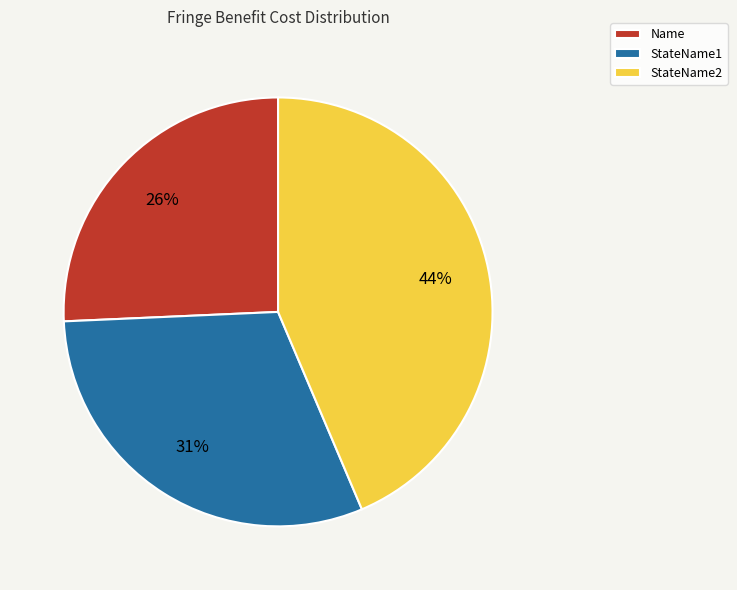

How many slices are in this pie chart?

3